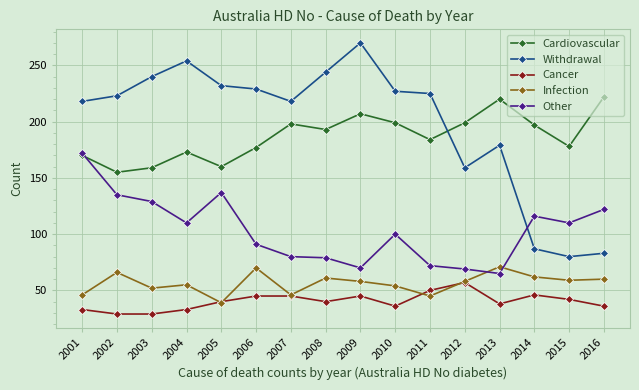

Where is the first local maximum for Cardiovascular?

2004